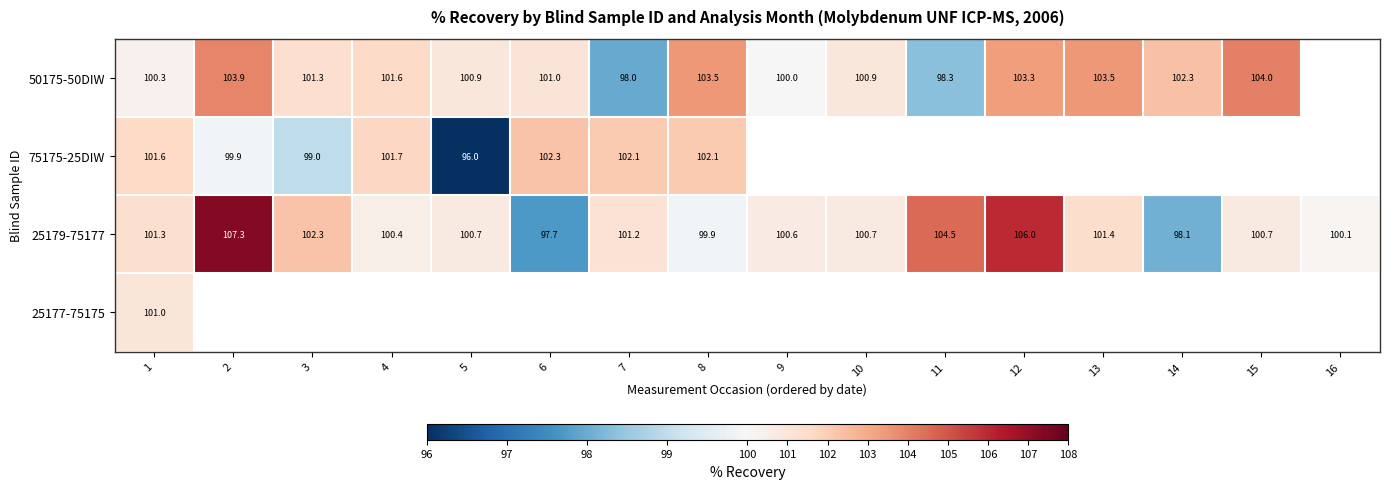

True or false: 50175-50DIW has a value of 102.3 at 14.

True